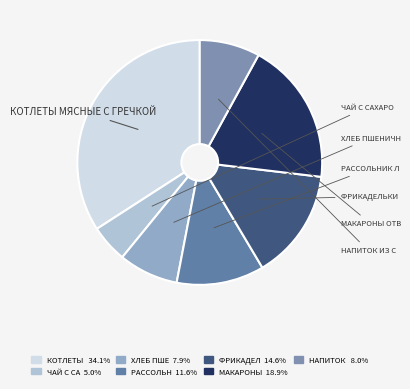

Which category has the biggest portion of the pie?

котлеты мясные с гречкой